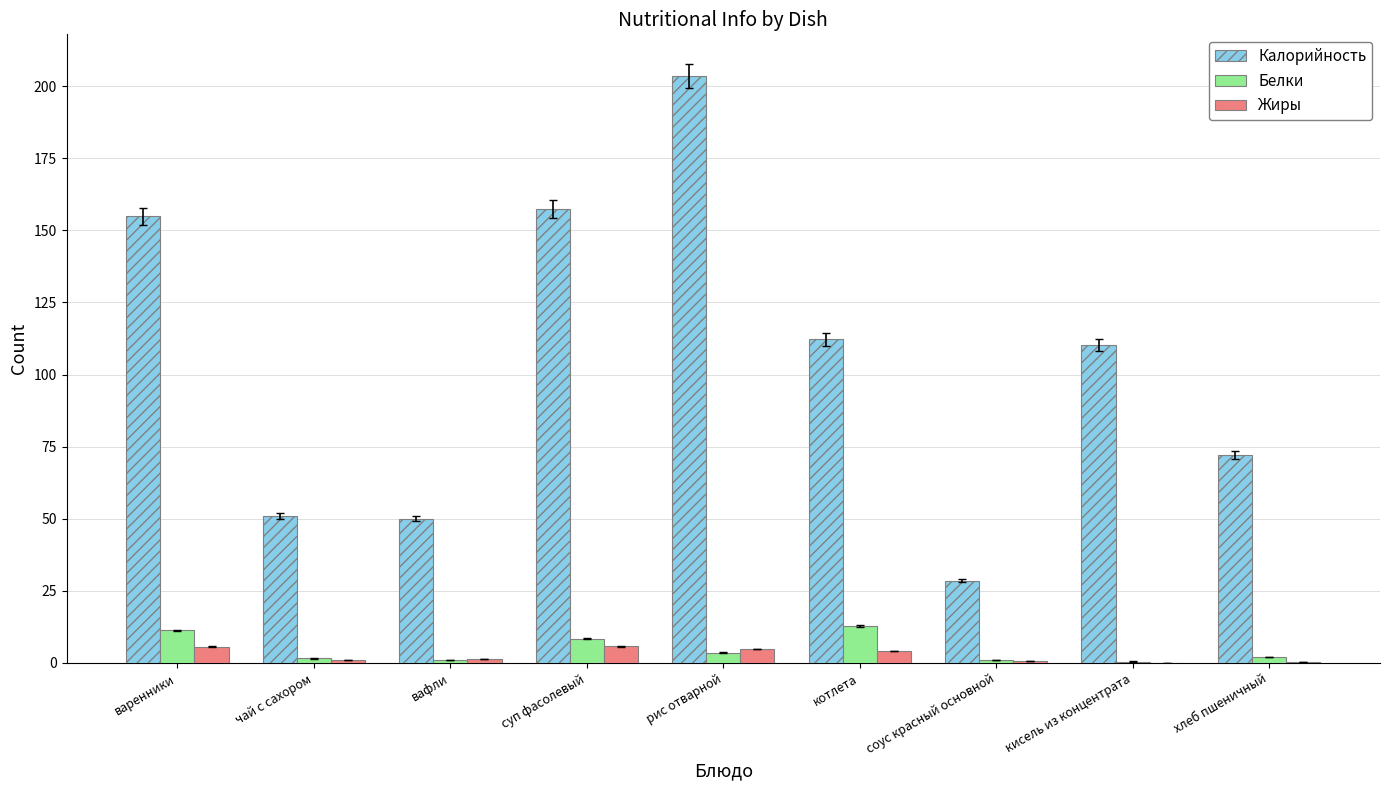

Is it true that Калорийность equals 28.6 at соус красный основной?

True